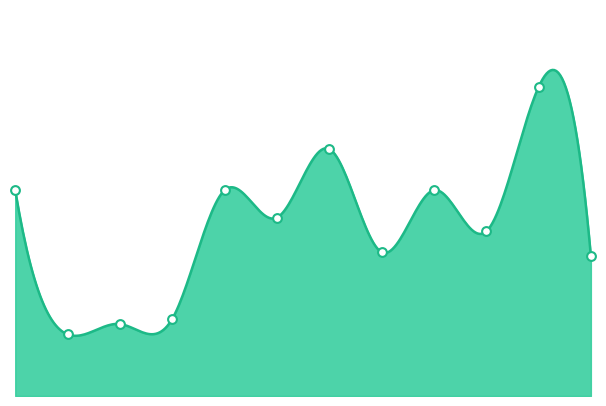

What is the change in value from A CHOIRED TASTE to AGUILERA, CHRISTINA?

-3.2